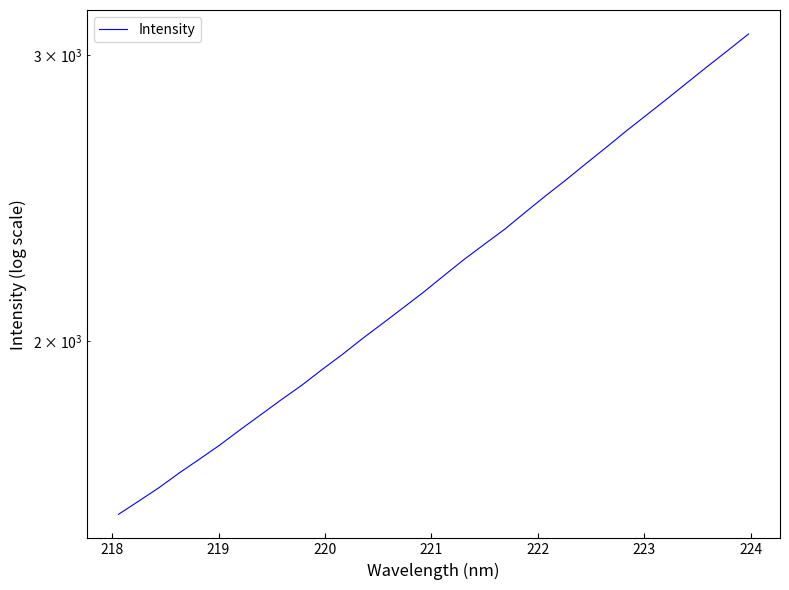

What is the sum of all values?

71203.6